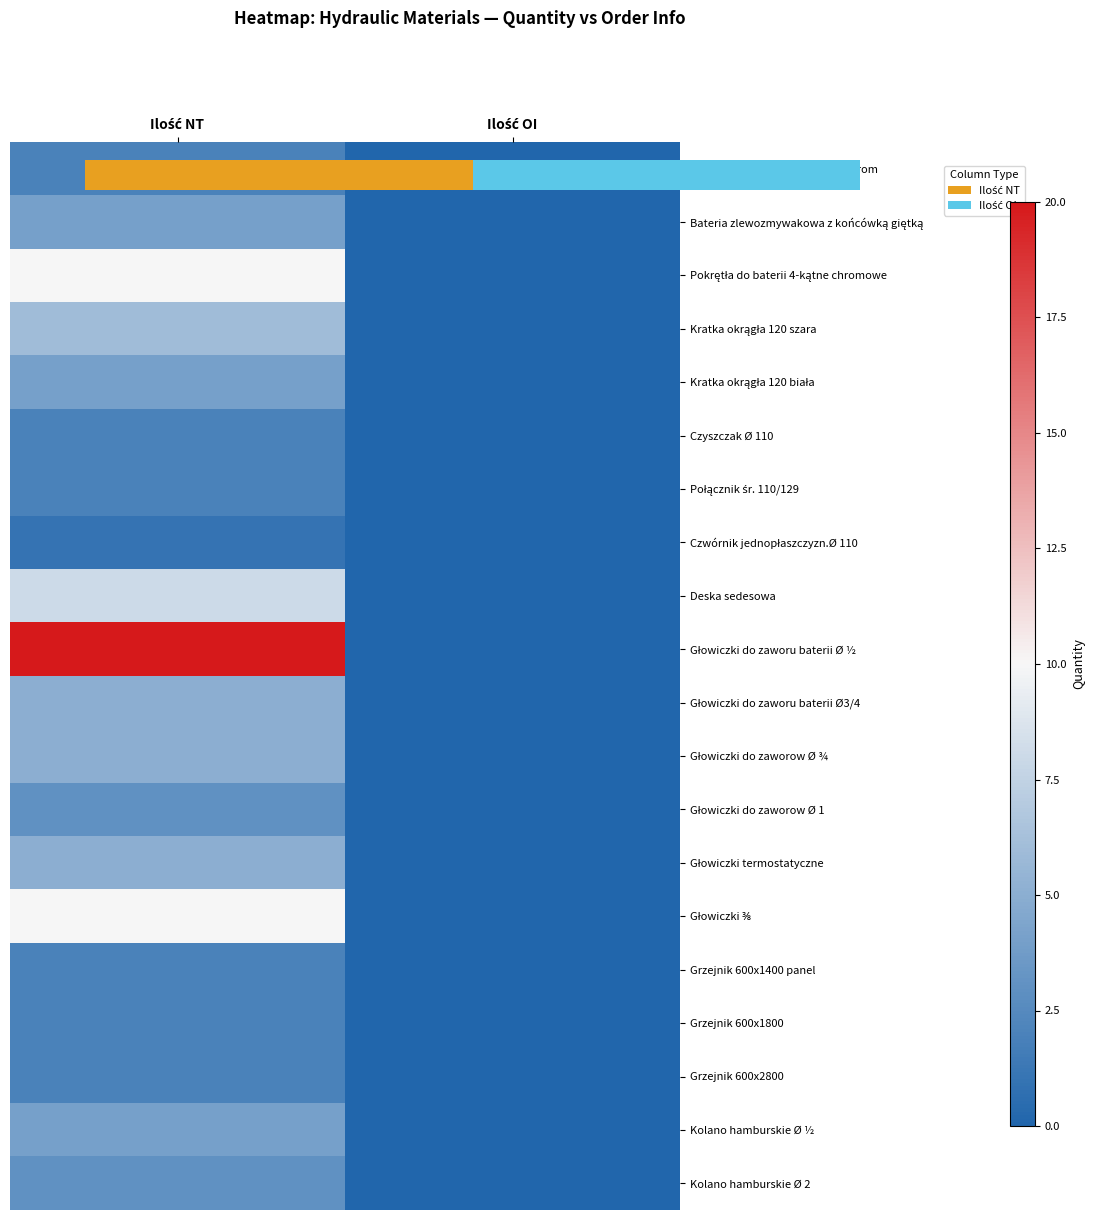

At how many categories does at least one series exceed 13?

1